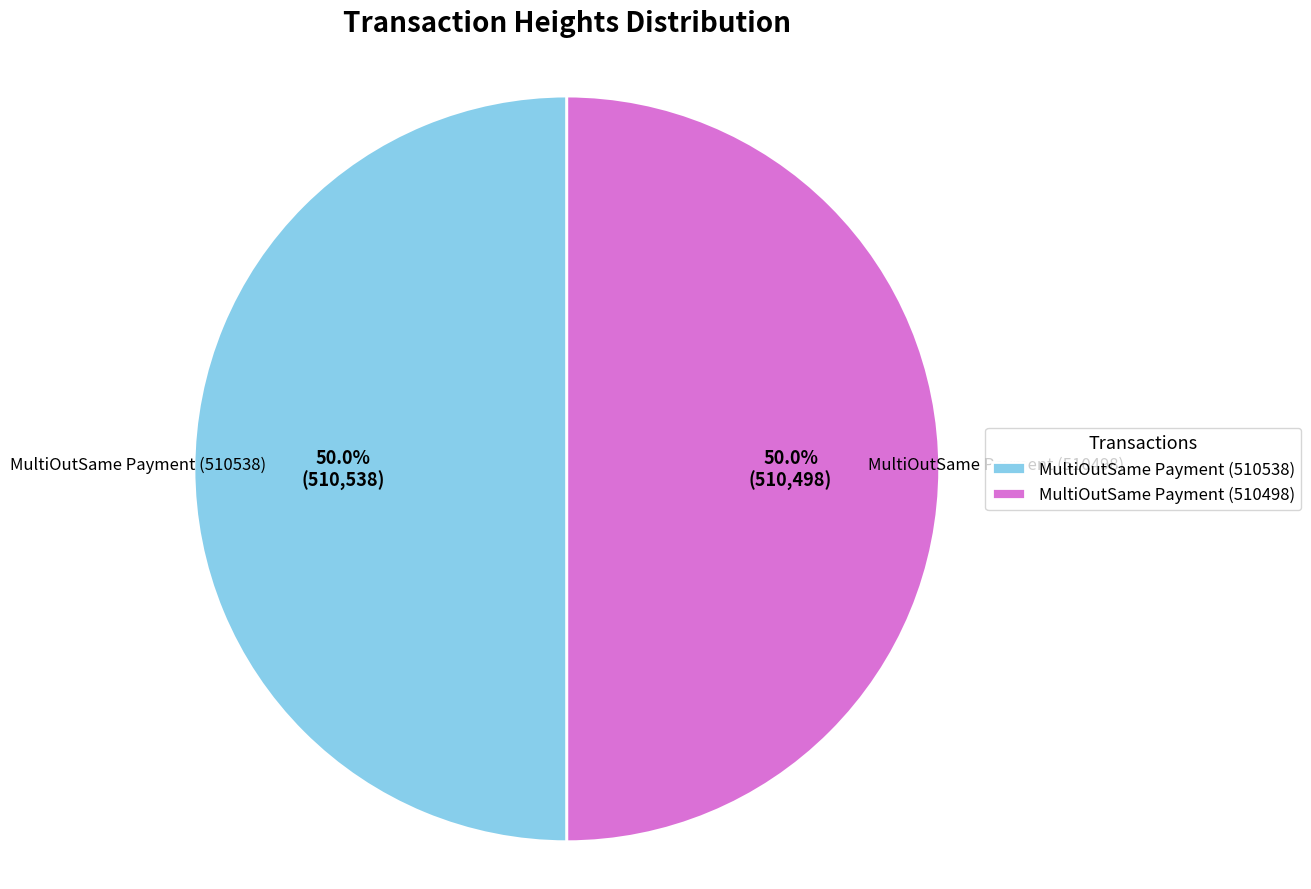

How much of the chart is everything except MultiOutSame Payment (510538)?

50.0%